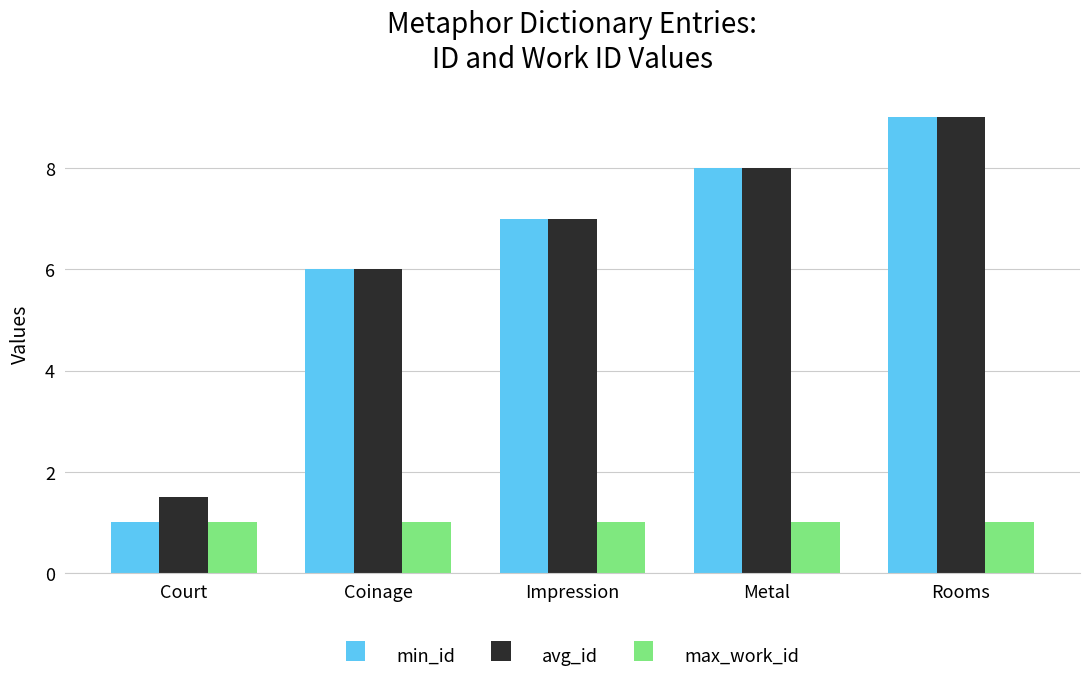

At which label is avg_id closest to 5?

Coinage